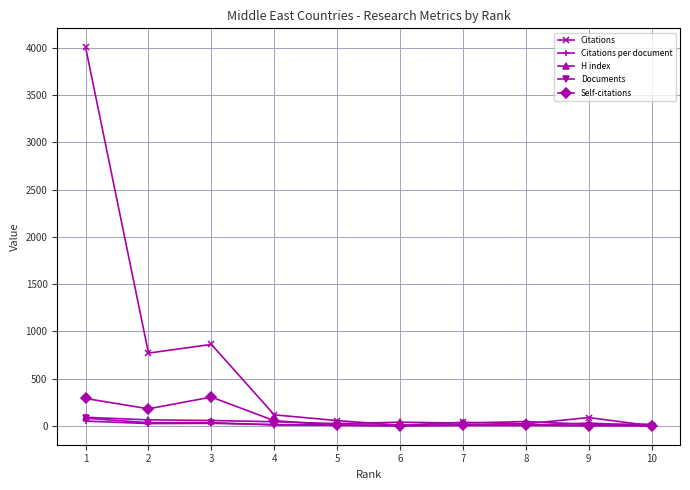

What is the difference between the Self-citations values at 2 and 8?

173.0